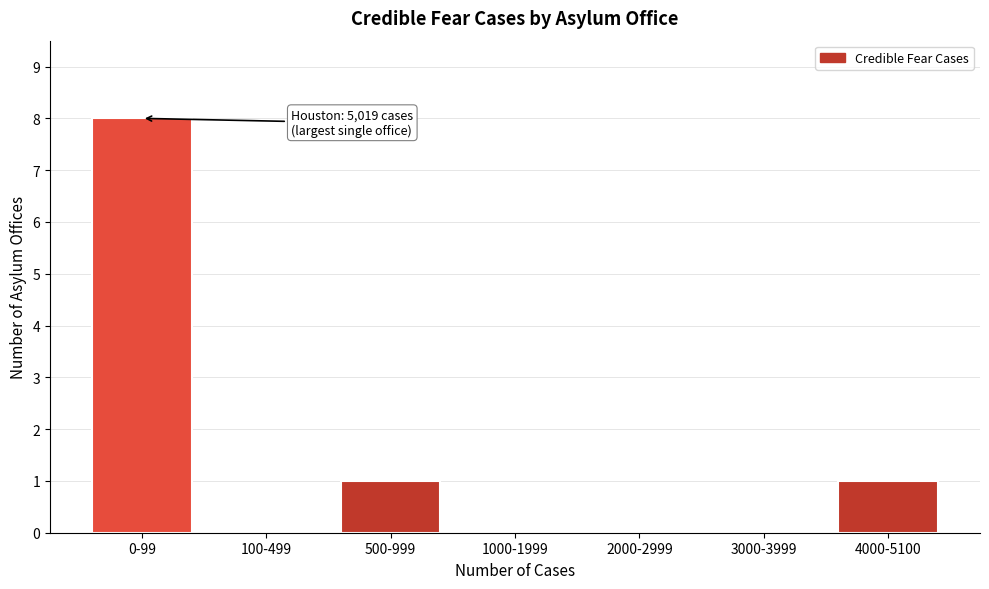

Reading left to right, list all the values displayed in this chart.

0-99=8	100-499=0	500-999=1	1000-1999=0	2000-2999=0	3000-3999=0	4000-5100=1